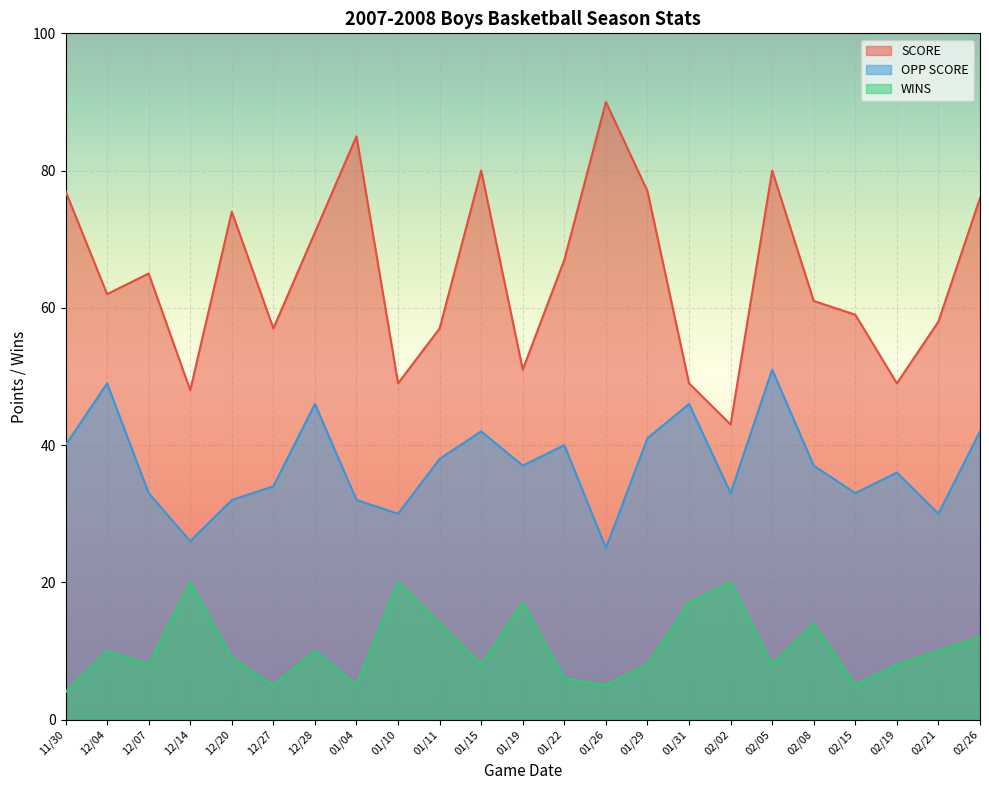

Is it true that WINS equals 4 at 11/30?

True